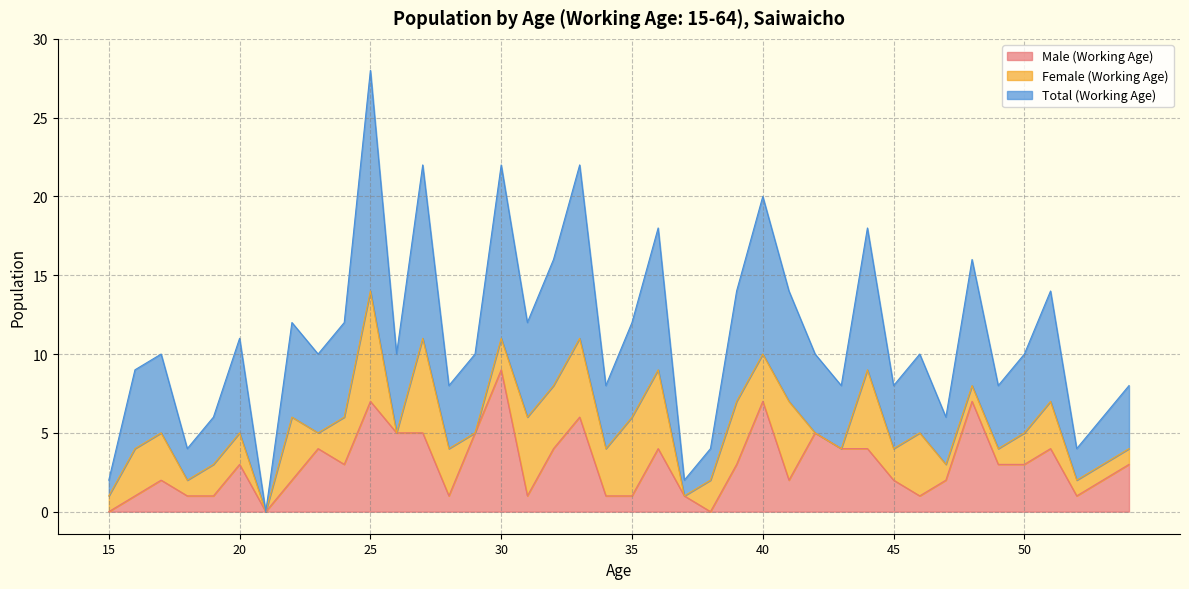

True or false: Total (Working Age) and Male (Working Age) intersect in this chart.

False